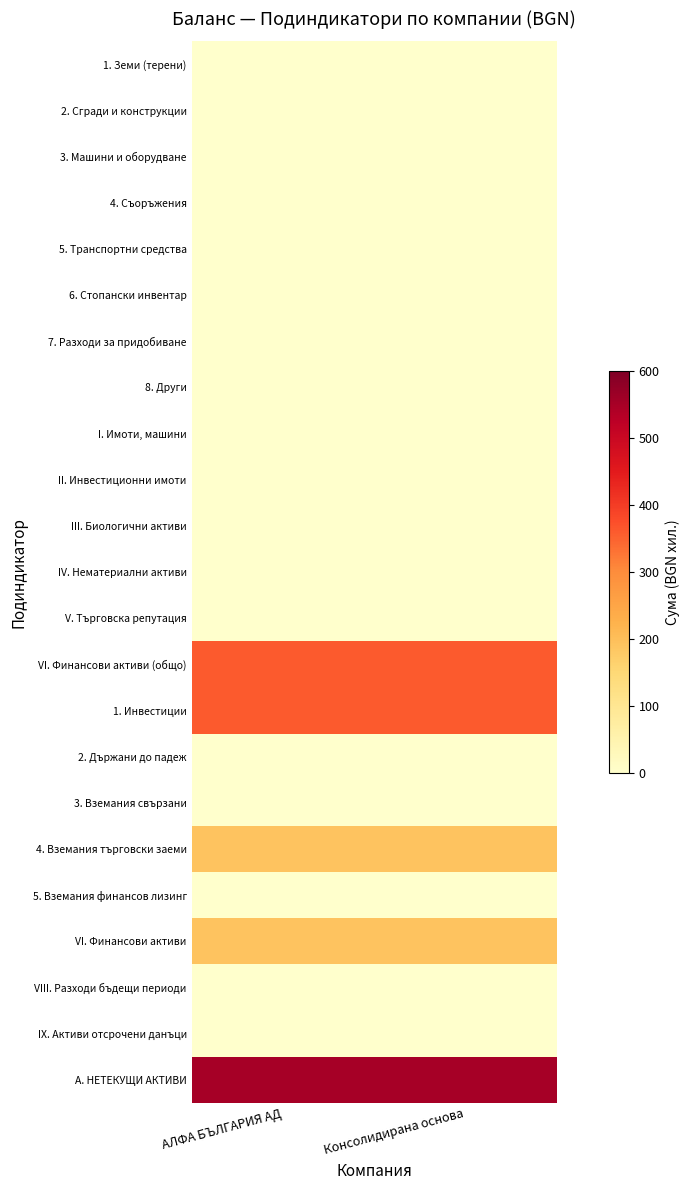

What is the spread (max minus min) of values at Консолидирана основа?

551